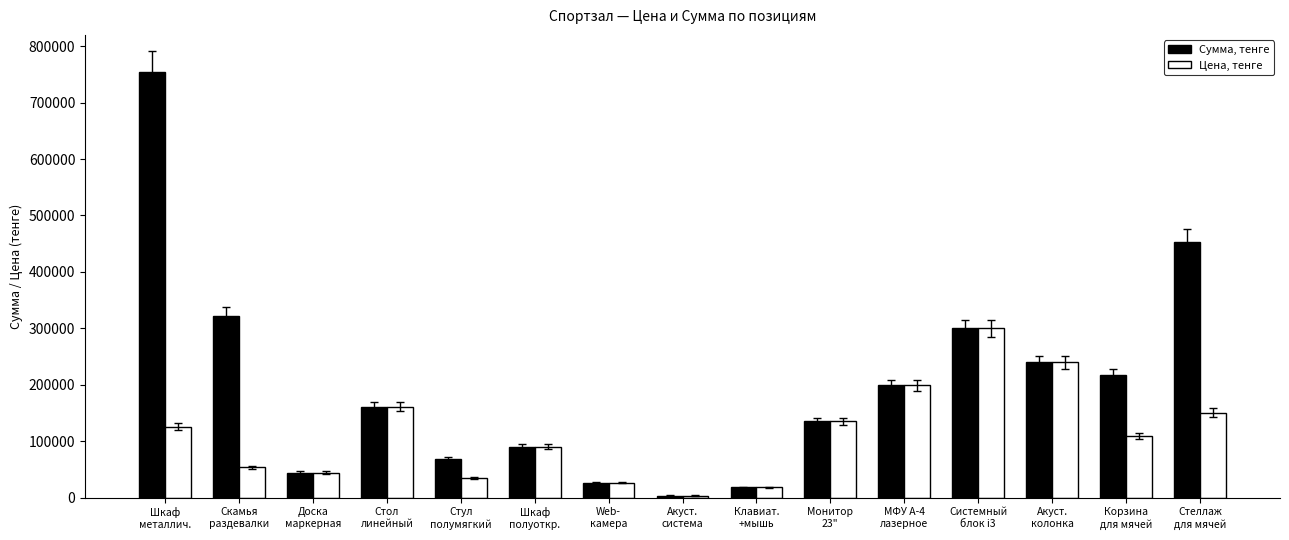

Reading right to left, extract all data points from this chart.

Сумма, тенге: 452730	217980	239600	299800	199300	135200	18250	3700	26820	90500	68400	161500	44600	321960	754200
Цена, тенге: 150910	108990	239600	299800	199300	135200	18250	3700	26820	90500	34200	161500	44600	53660	125700